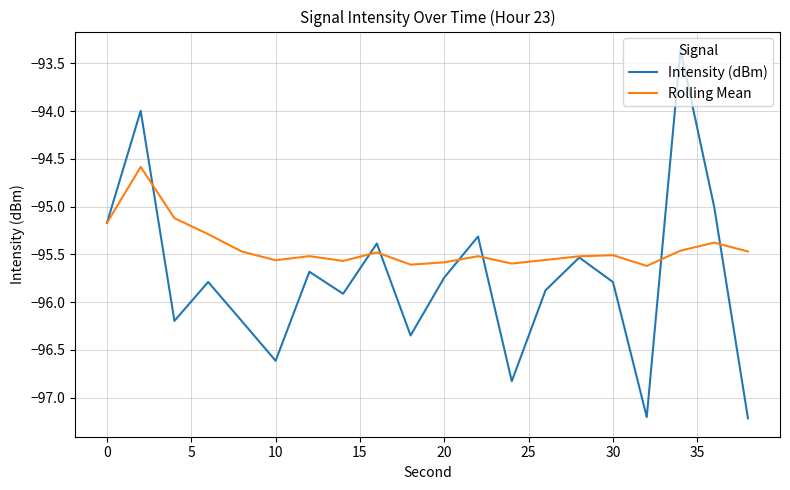

List the series in order of their peak value, lowest first.

Rolling Mean, Intensity (dBm)